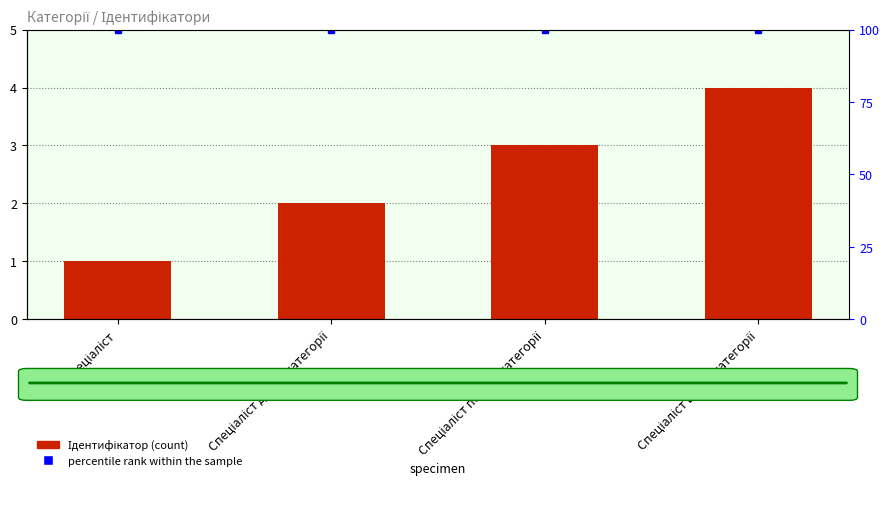

What is the label of the 1st bar from the left?

Спеціаліст